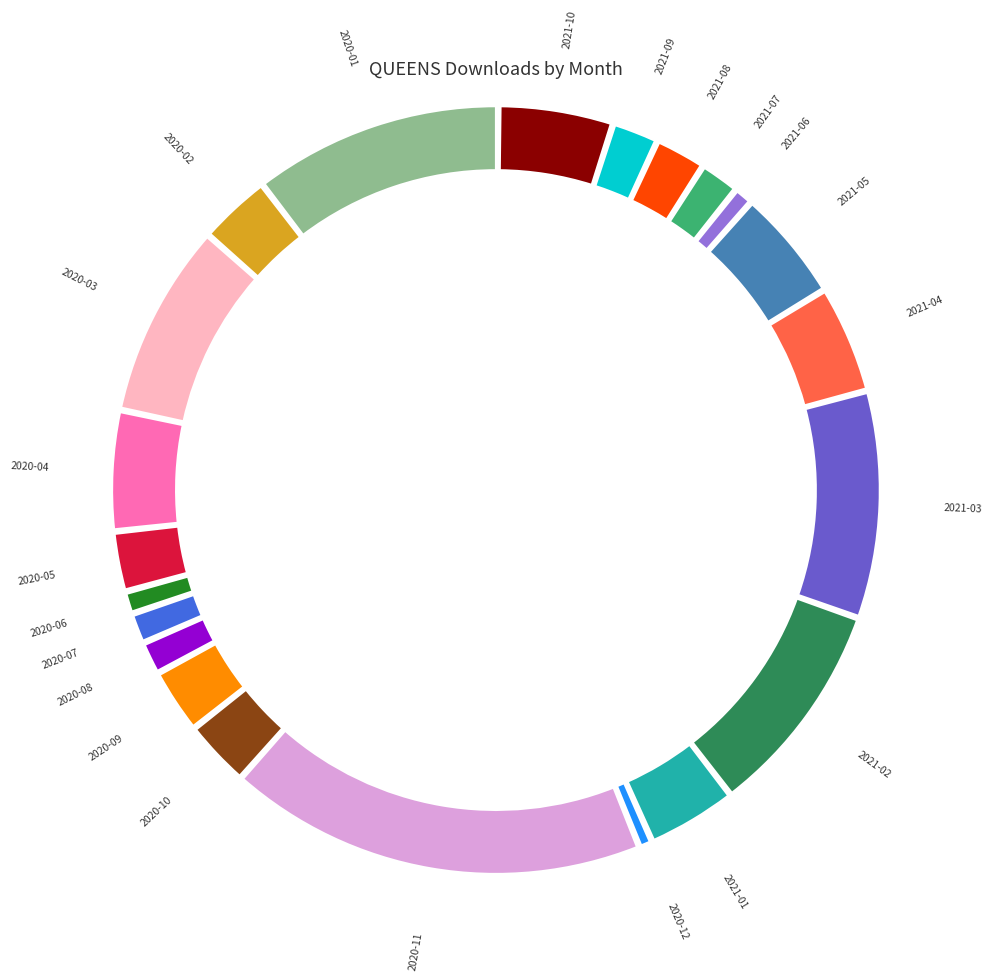

Rank the categories by value from highest to lowest.

2020-11, 2020-01, 2021-03, 2021-02, 2020-03, 2020-04, 2021-10, 2021-05, 2021-04, 2021-01, 2020-02, 2020-10, 2020-09, 2020-05, 2021-08, 2021-09, 2021-07, 2020-08, 2020-07, 2020-06, 2021-06, 2020-12